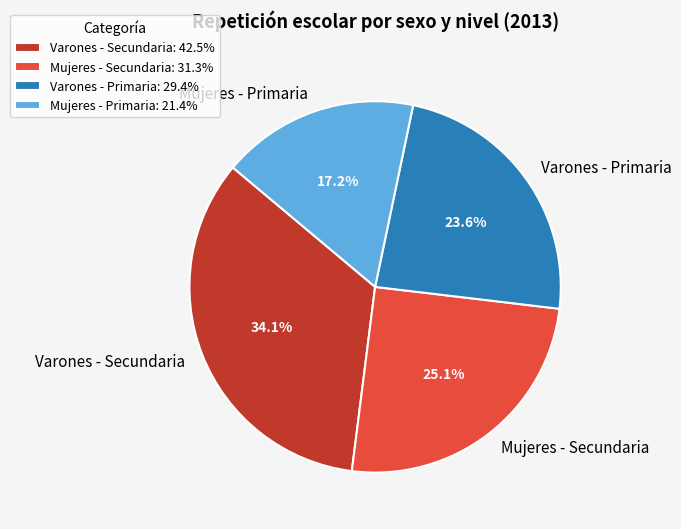

Which category has the biggest portion of the pie?

Varones - Secundaria